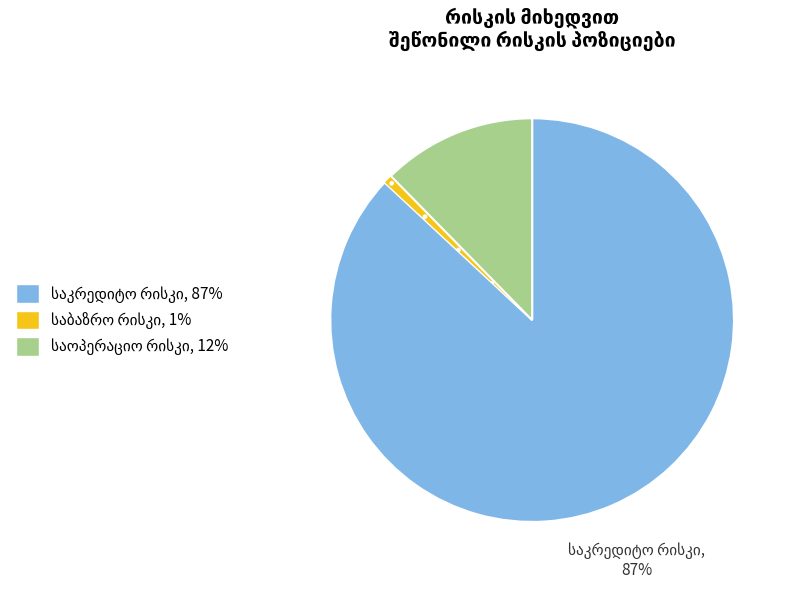

To the nearest percent, what is the average slice percentage?

33%